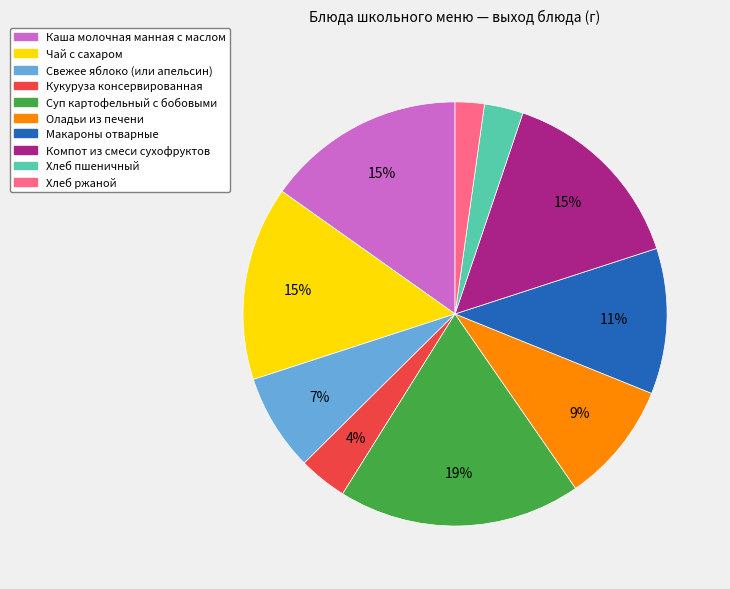

Do Хлеб пшеничный and Чай с сахаром together represent more than half of the pie?

No